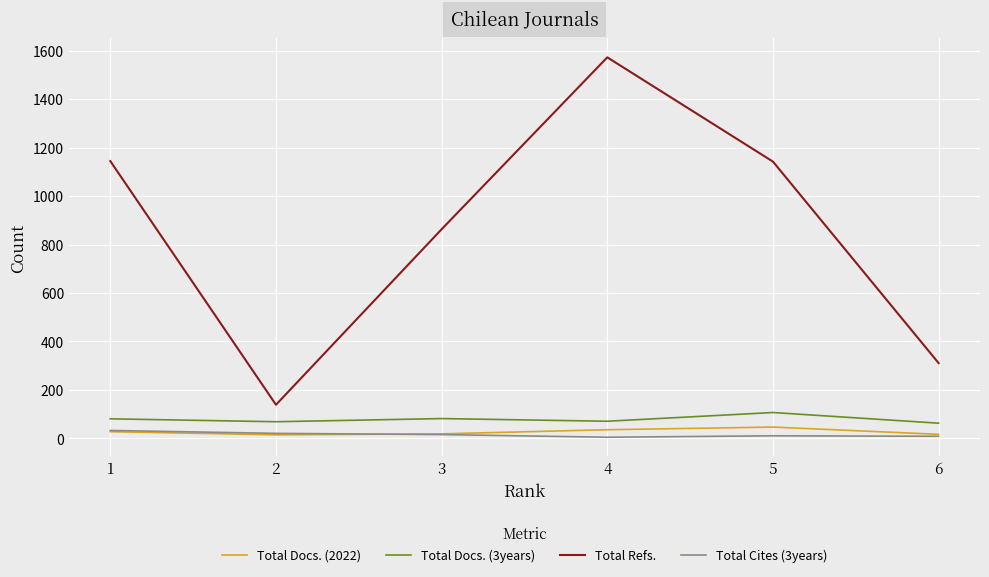

True or false: Total Refs. and Total Cites (3years) intersect in this chart.

False